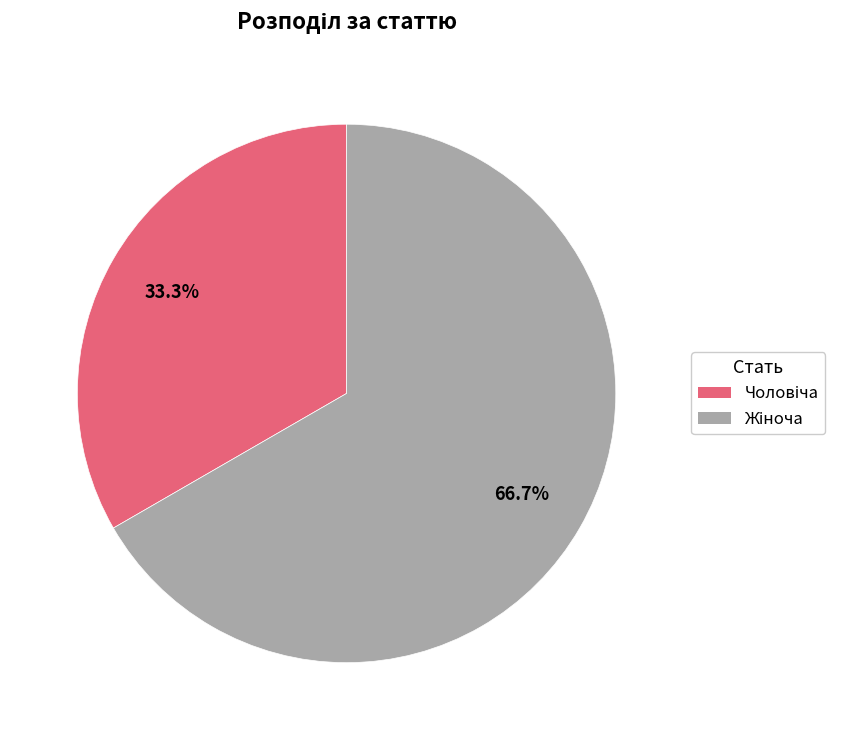

To the nearest percent, what is the difference between the largest and smallest slice percentages?

33%